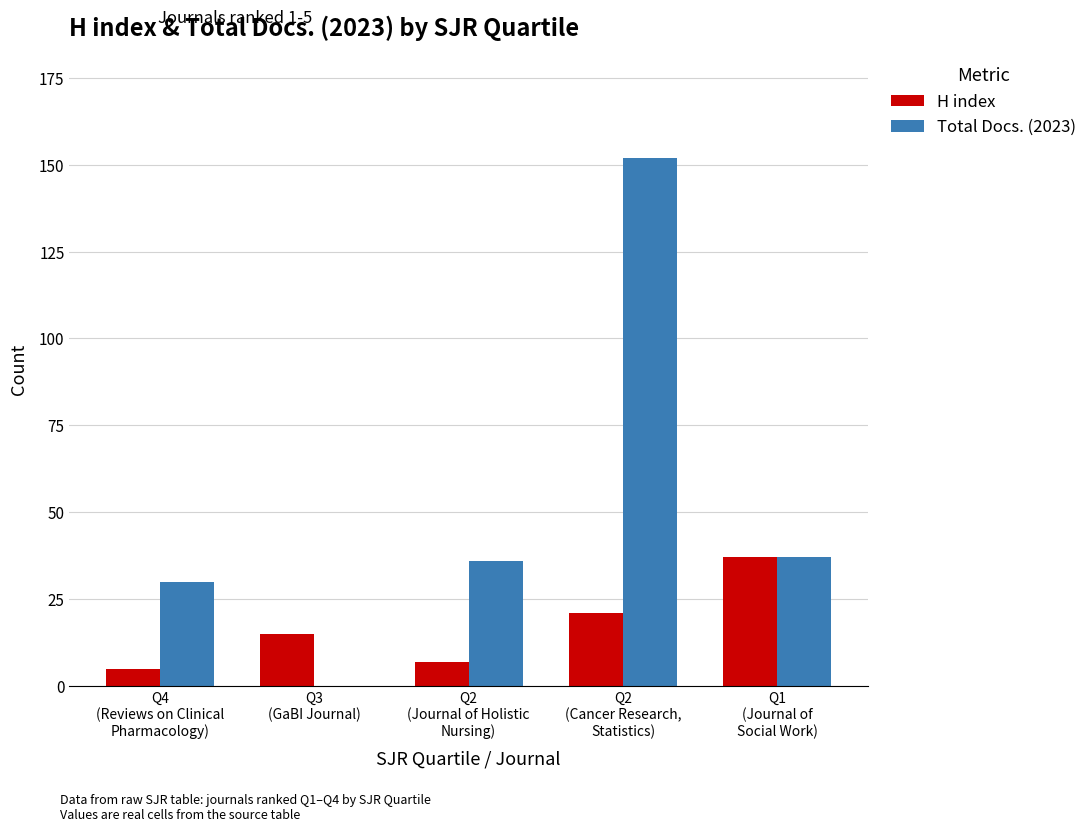

Which series has the largest total across all categories?

Total Docs. (2023)